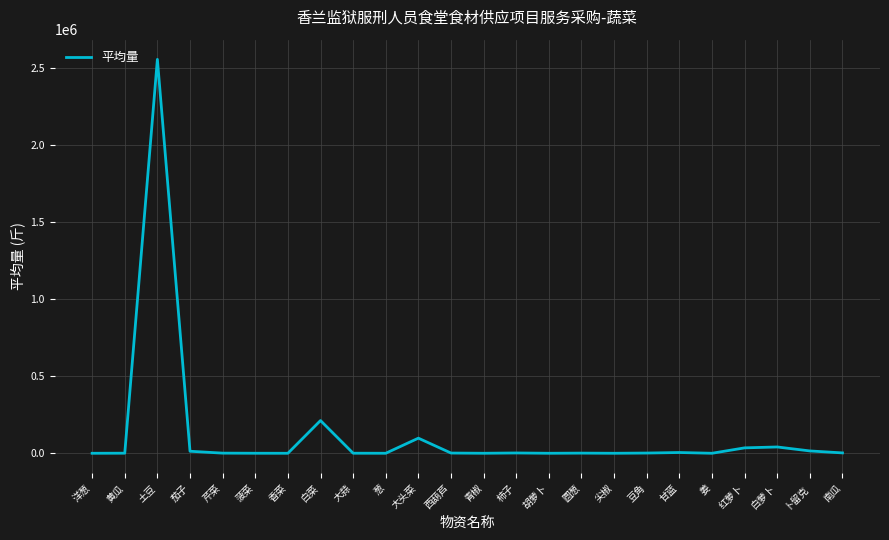

What position from the right is 尖椒?

8